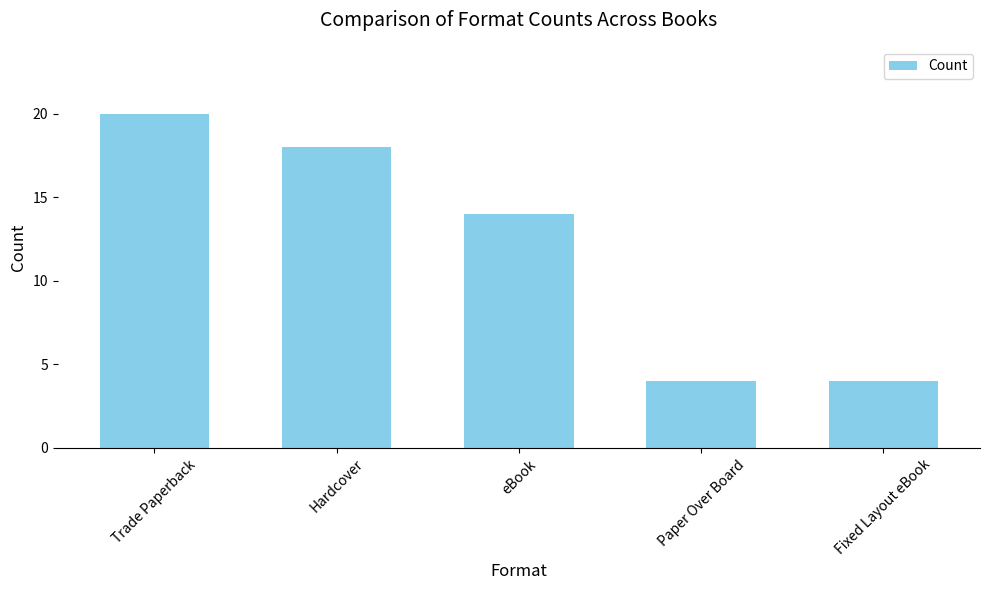

What is the approximate value at Trade Paperback?

20